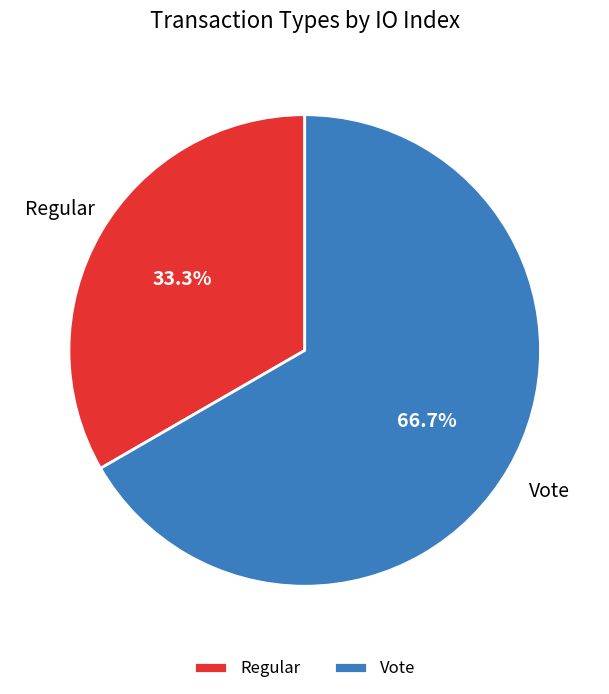

Is it true that Regular is 33% of the pie?

True